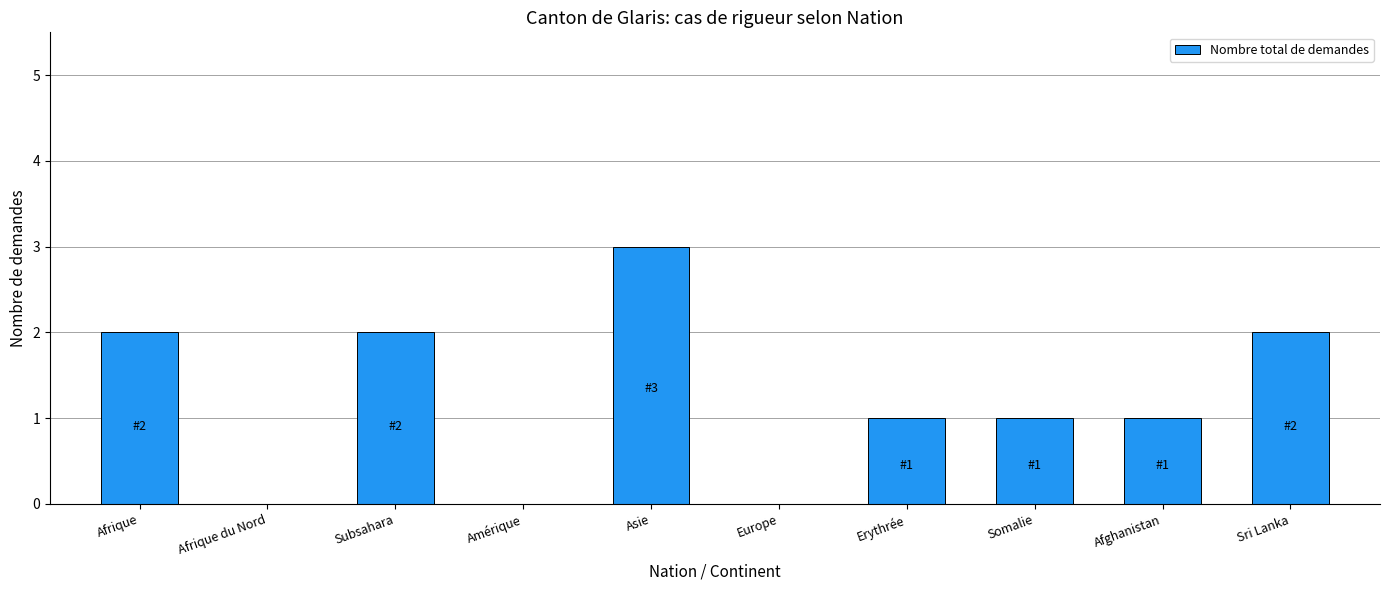

Which category has the highest value across all series?

Asie